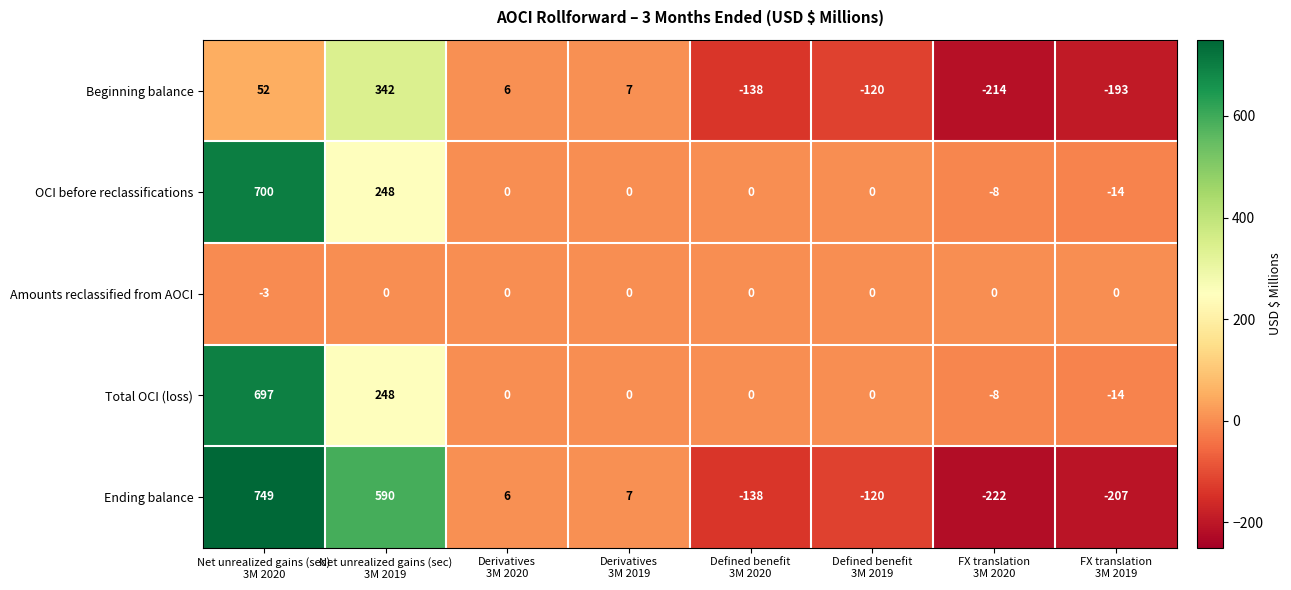

List the series in order of their peak value, highest first.

Ending balance, OCI before reclassifications, Total OCI (loss), Beginning balance, Amounts reclassified from AOCI